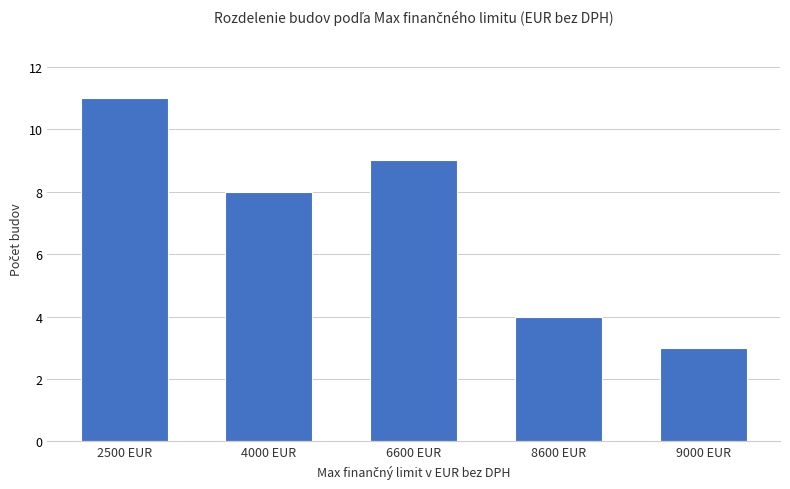

What is the difference between the values at 9000 EUR and 4000 EUR?

5